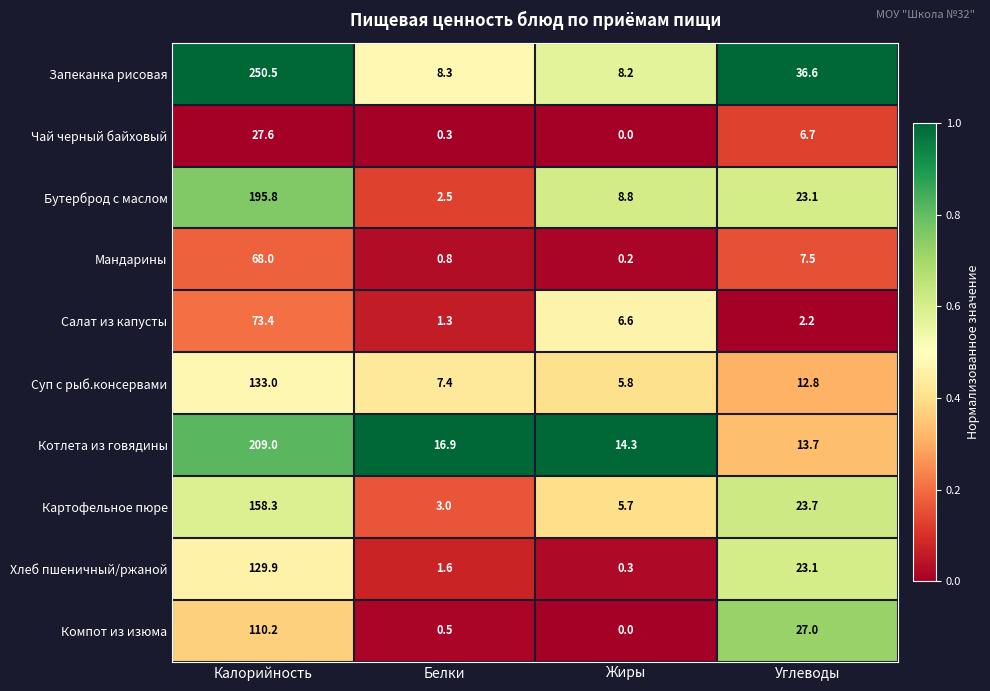

List the labels in order of Хлеб пшеничный/ржаной value, largest first.

Калорийность, Углеводы, Белки, Жиры